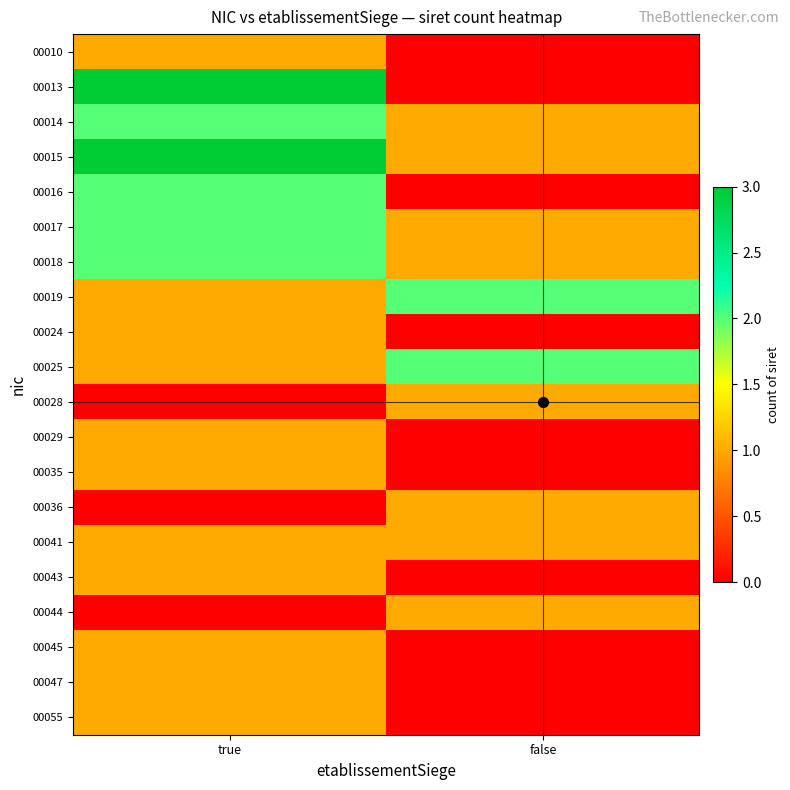

Reading left to right, what are all the values shown in this chart?

00010: true=1	false=0
00013: true=3	false=0
00014: true=2	false=1
00015: true=3	false=1
00016: true=2	false=0
00017: true=2	false=1
00018: true=2	false=1
00019: true=1	false=2
00024: true=1	false=0
00025: true=1	false=2
00028: true=0	false=1
00029: true=1	false=0
00035: true=1	false=0
00036: true=0	false=1
00041: true=1	false=1
00043: true=1	false=0
00044: true=0	false=1
00045: true=1	false=0
00047: true=1	false=0
00055: true=1	false=0